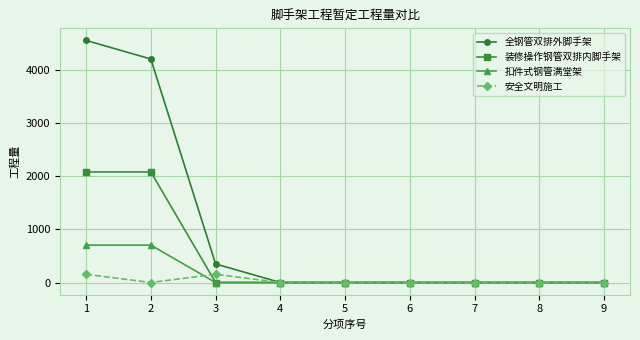

The 扣件式钢管满堂架 series shows 1205.0 at 1. True or false?

False